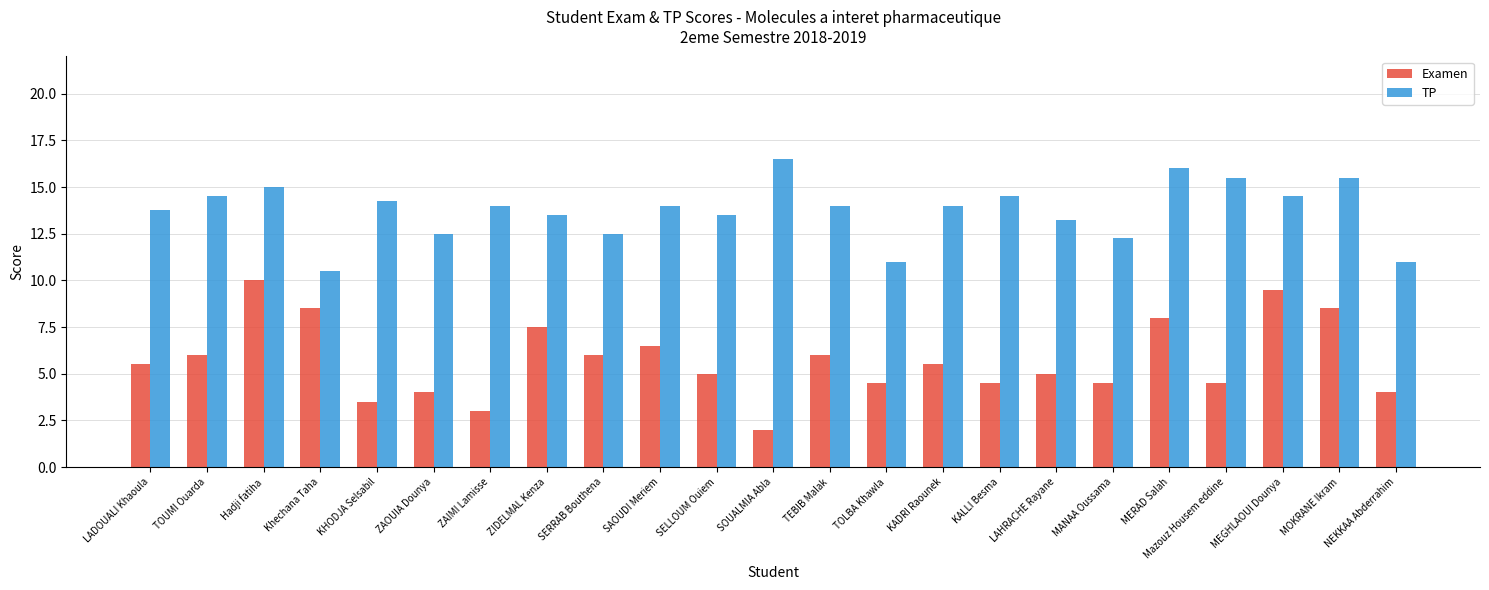

List the series in order of their overall mean, lowest first.

Examen, TP